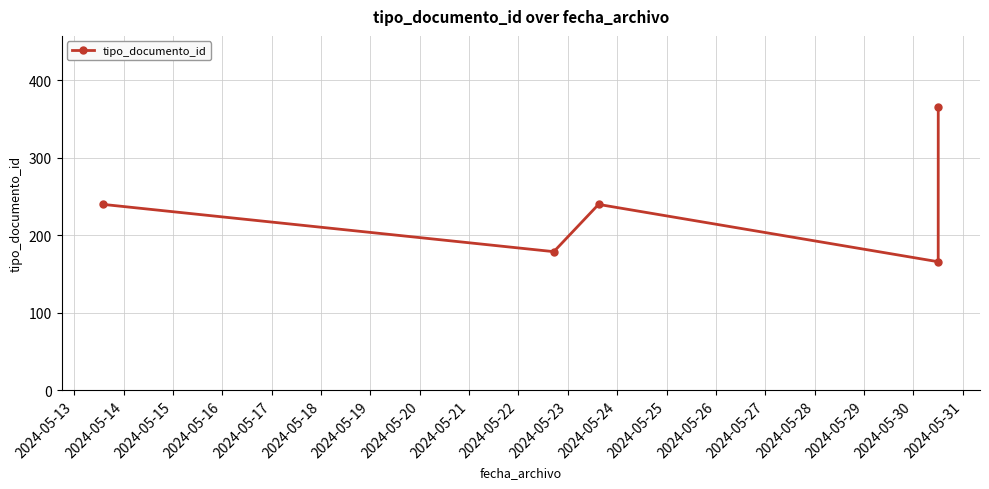

True or false: the data has more than 0 interior local peaks.

True